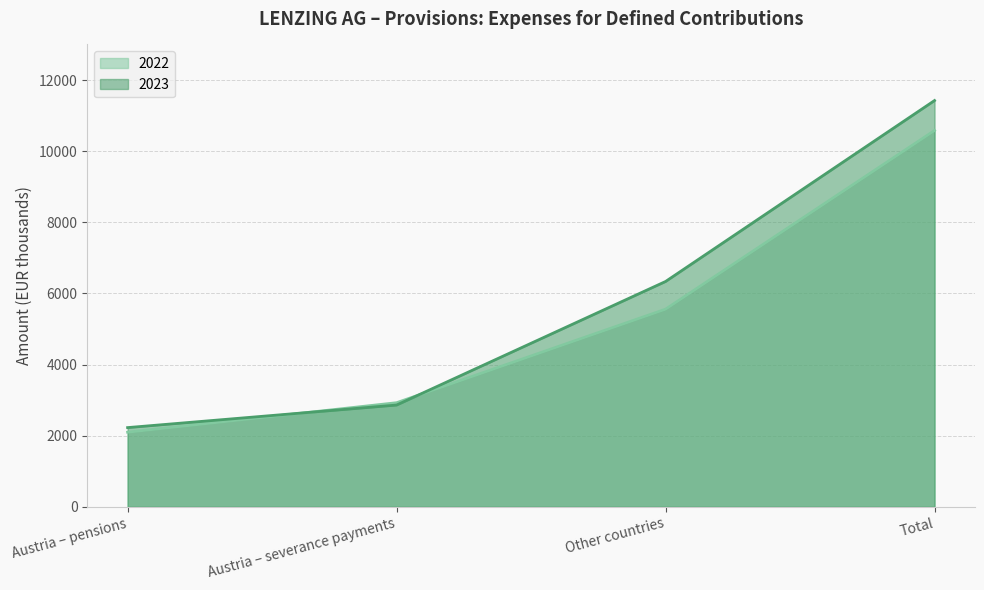

At which category is the sum across all series the highest?

Total